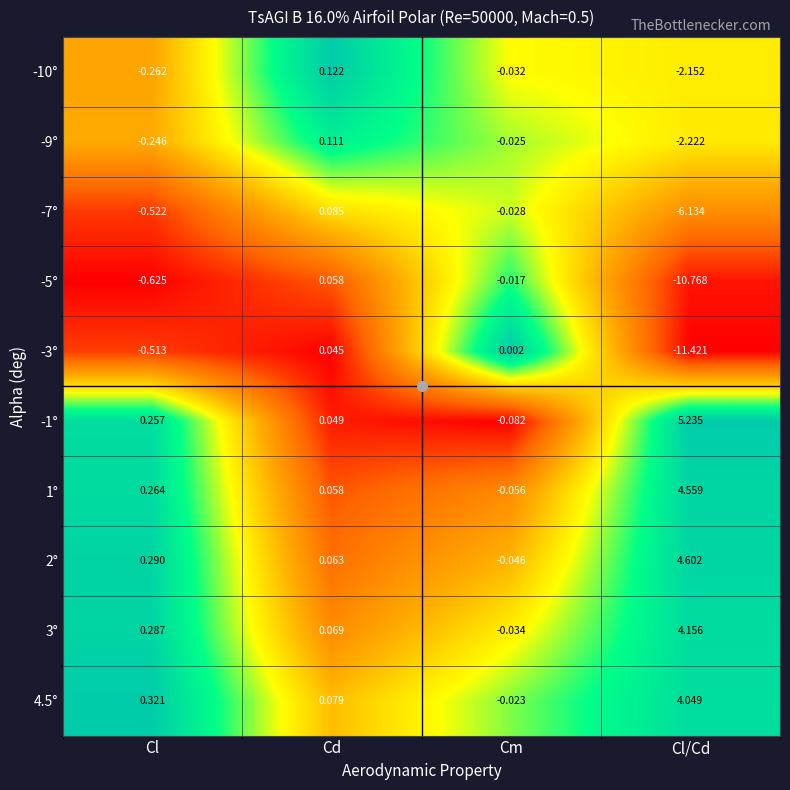

Between Cm and Cl/Cd, which series saw the biggest shift?

-3°